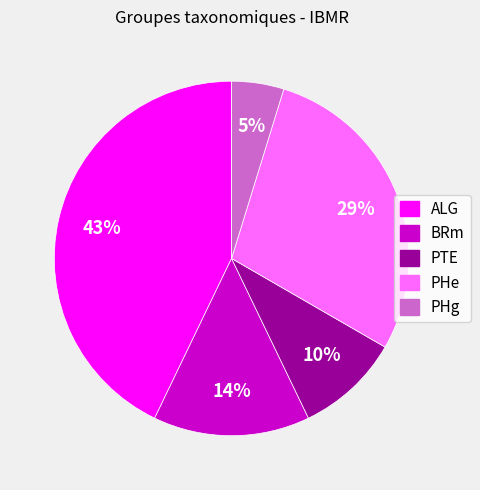

To the nearest percent, what portion does PHg represent?

5%